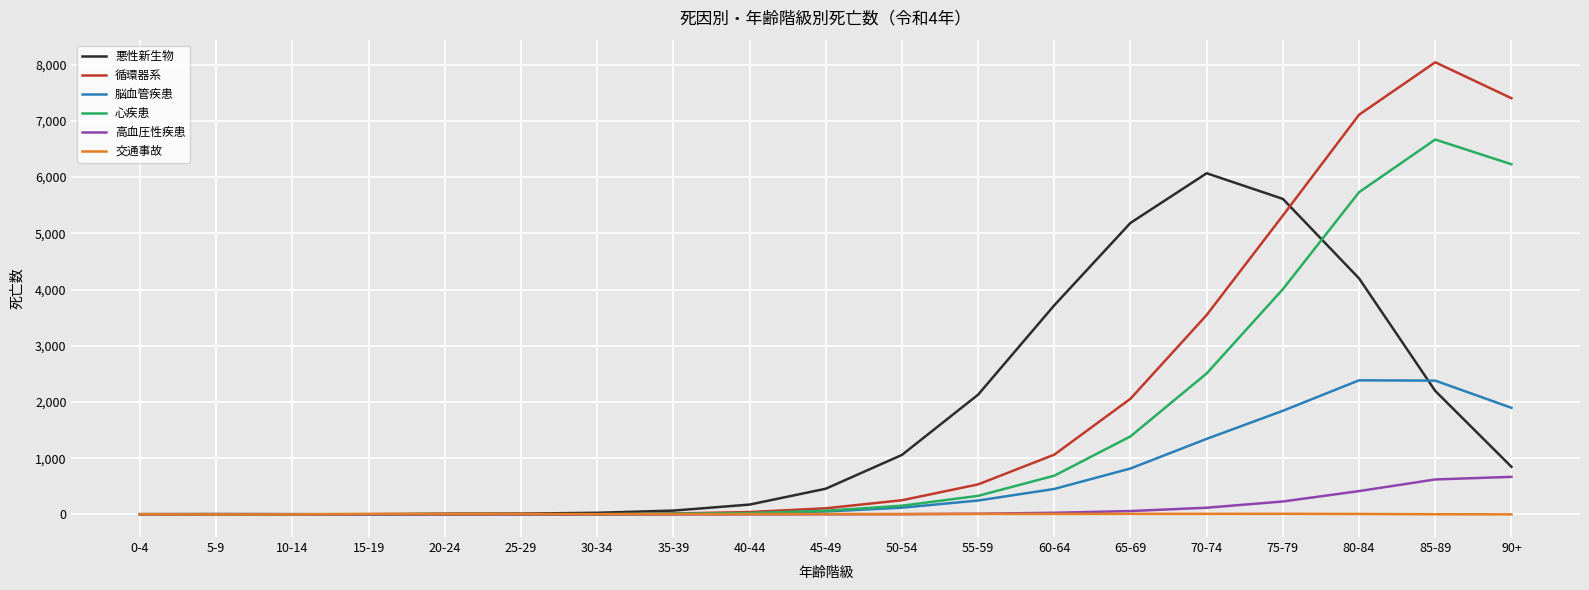

At which label is 脳血管疾患 closest to 1192?

70-74